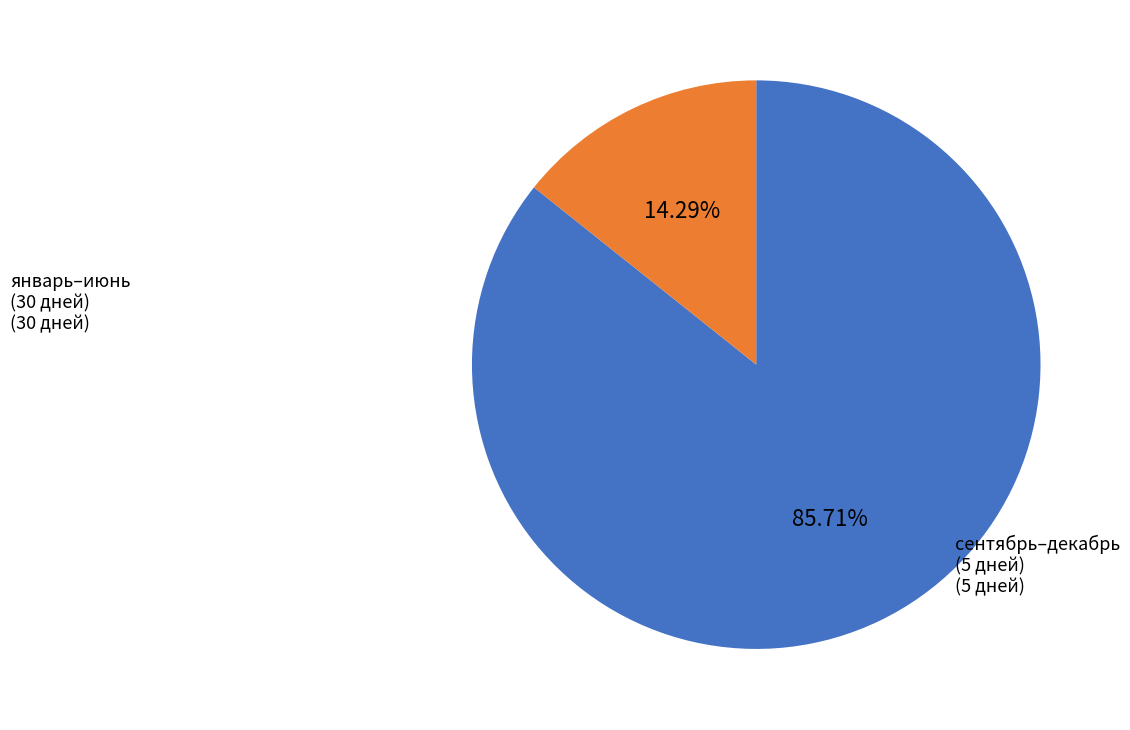

Is there any slice that represents more than half of the pie?

Yes